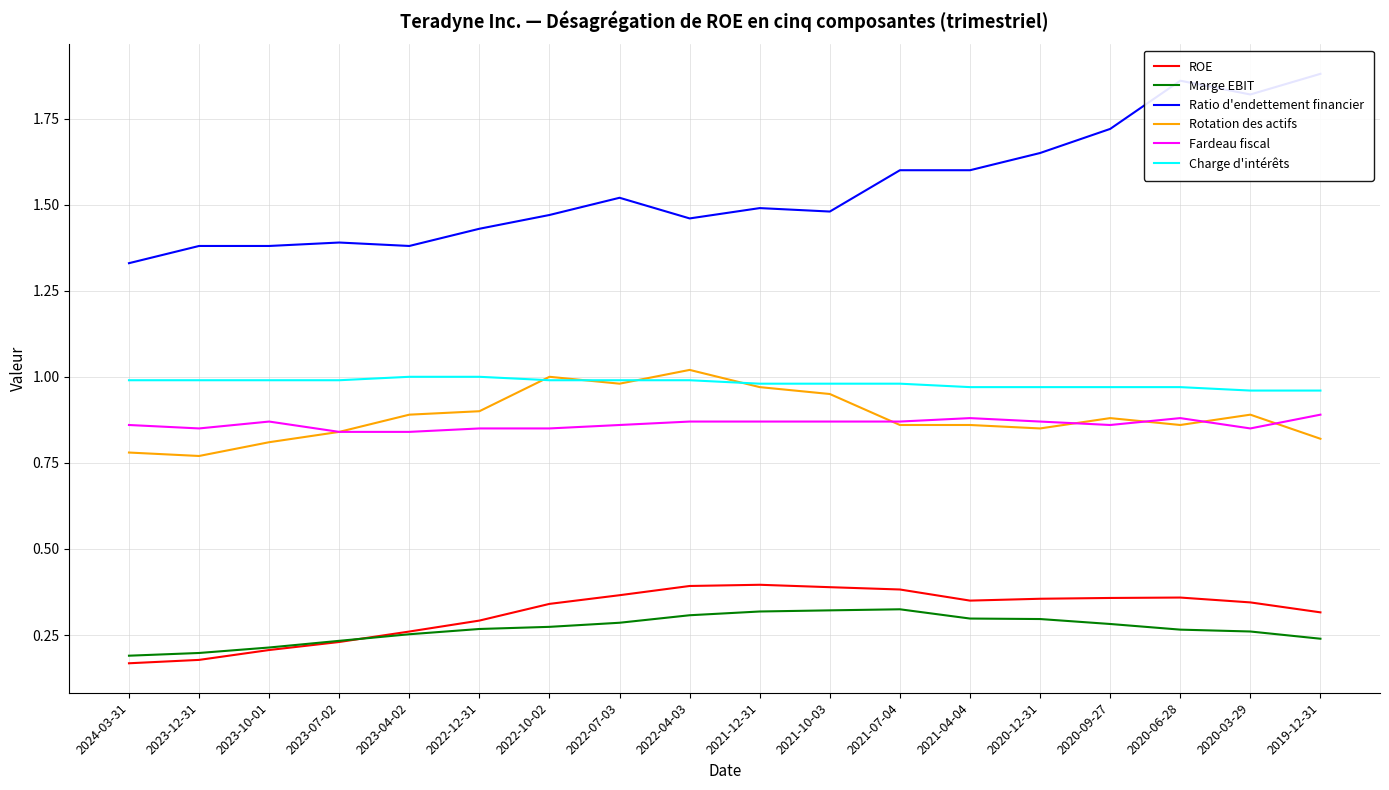

Where is the first local maximum for Ratio d'endettement financier?

2023-07-02